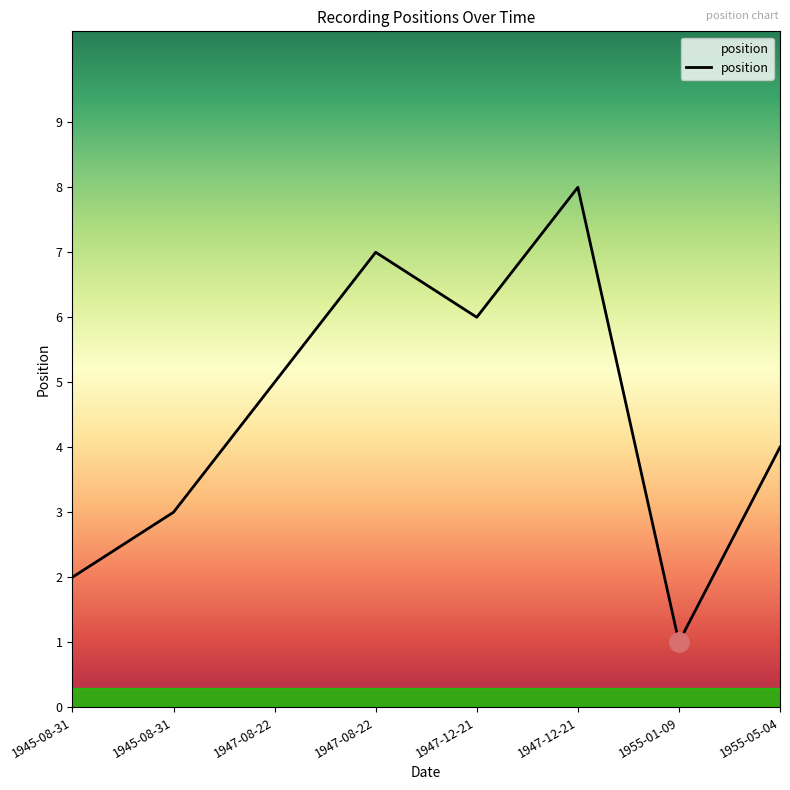

Count the number of data series in this chart.

1